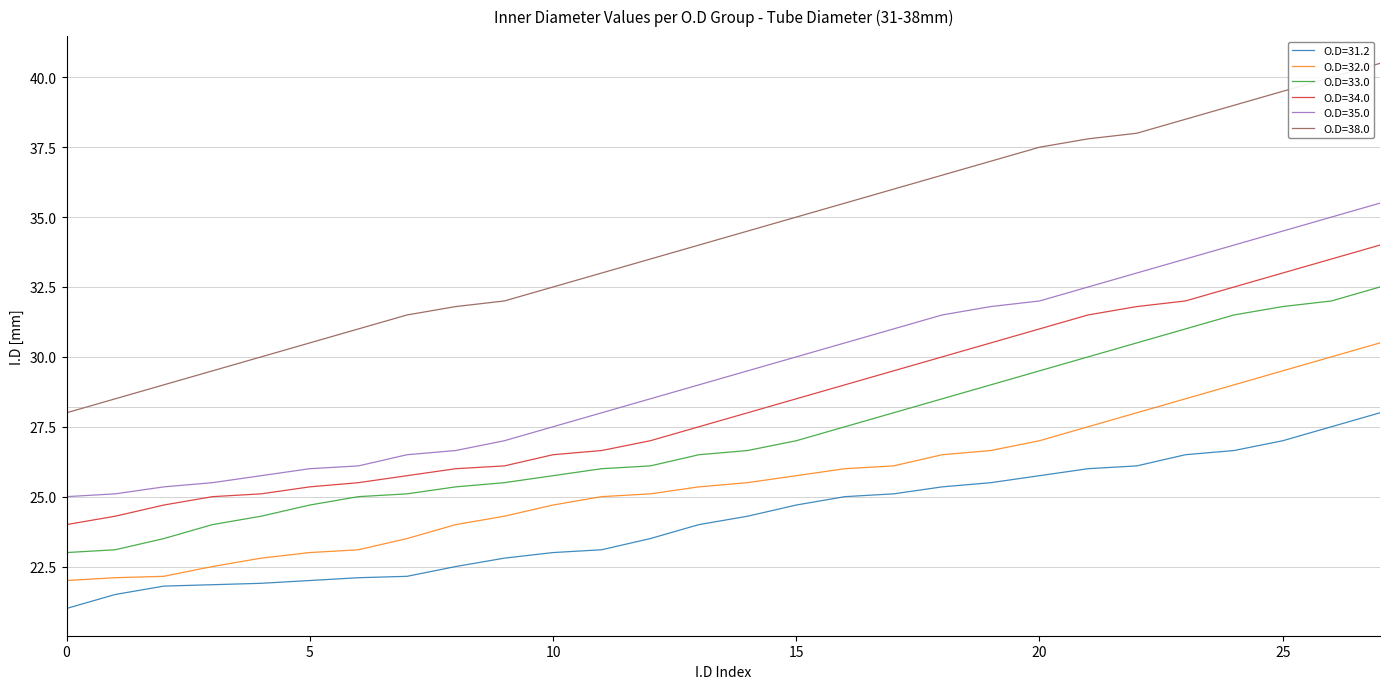

Which series has the widest spread of values?

O.D=38.0